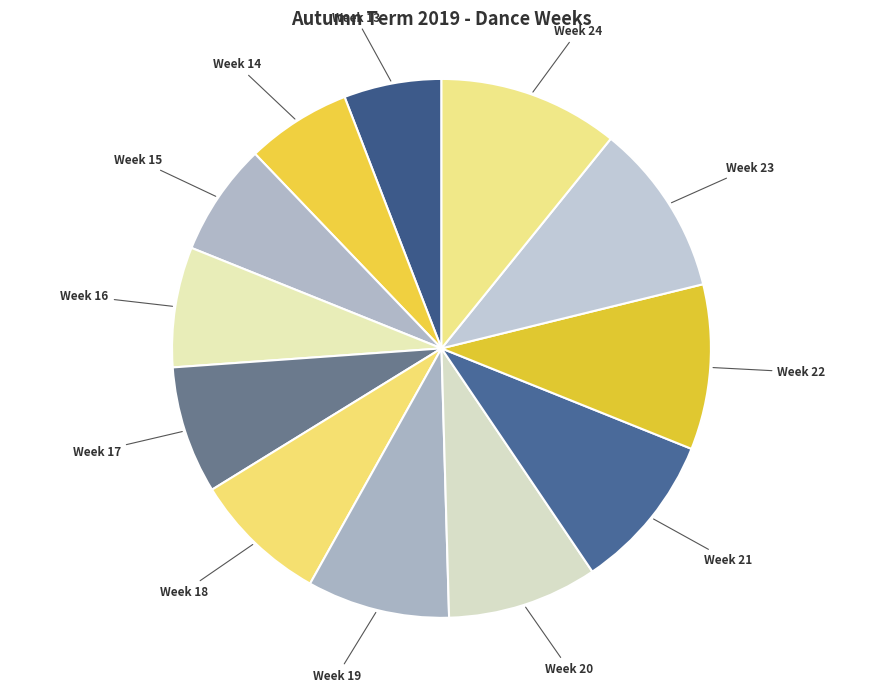

Approximately how many times larger is the value at Week 23 compared to Week 21?

1.1